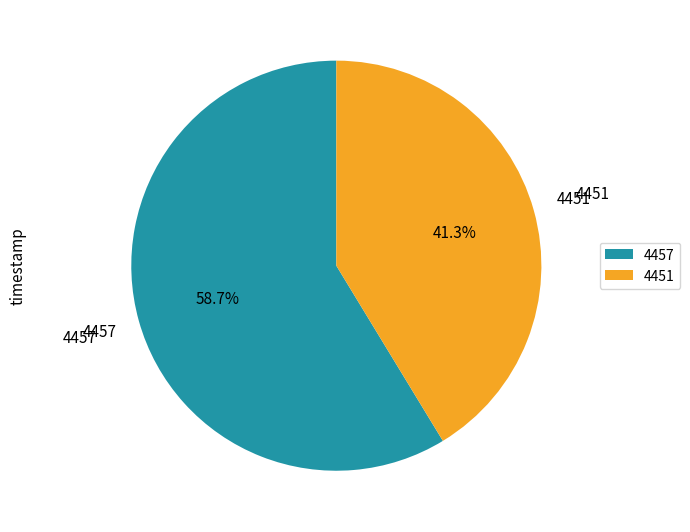

True or false: 4457 accounts for 59% of the total.

True